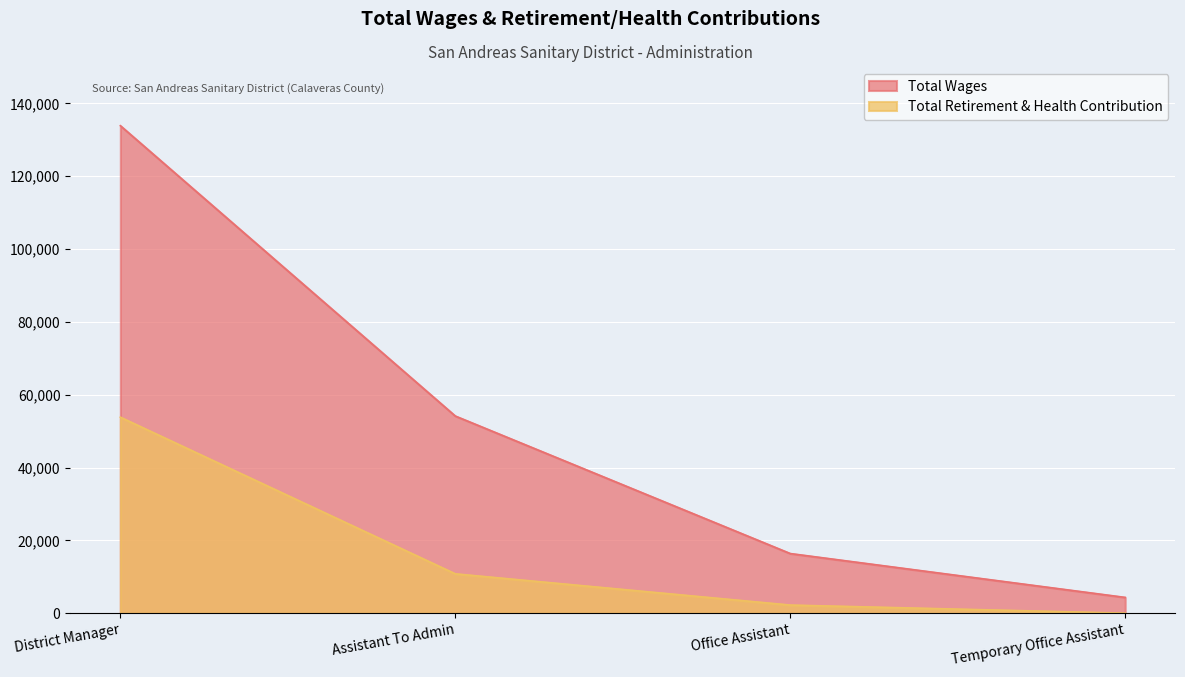

True or false: Total Wages and Total Retirement & Health Contribution cross at least once.

False